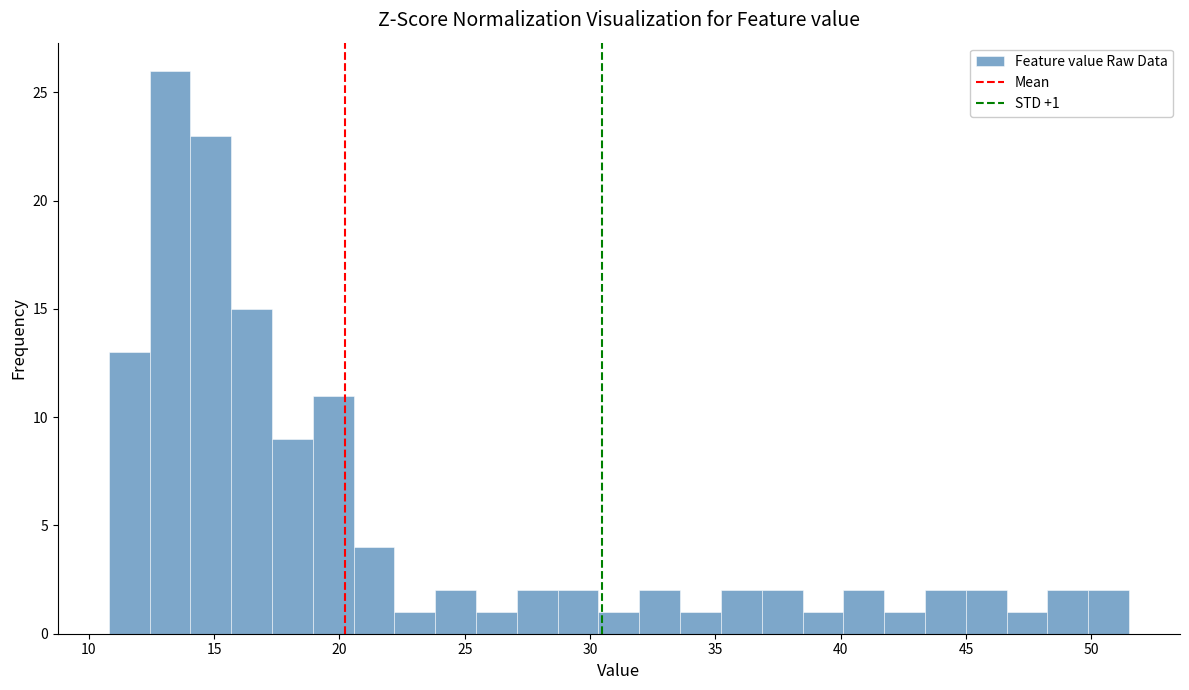

Around what value on the x-axis is the tallest bar? Give the approximate position of its centre, as read against the axis.

13.0